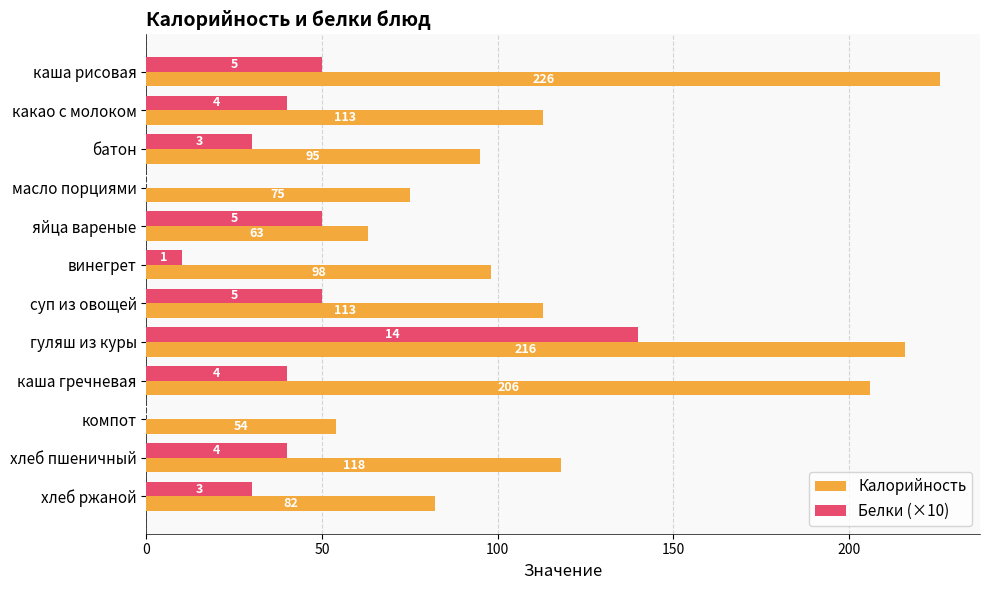

What are all the series names shown in the legend?

Калорийность, Белки (×10)